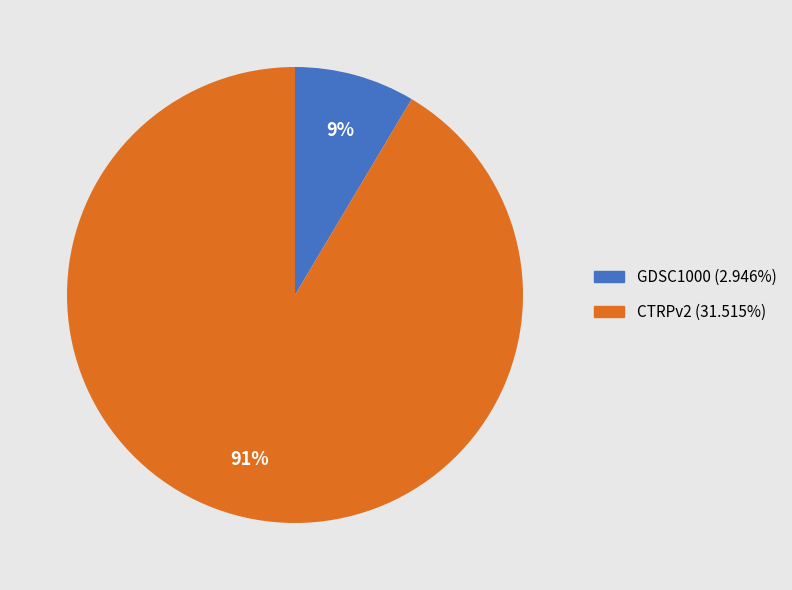

Do GDSC1000 and CTRPv2 together represent more than half of the pie?

Yes